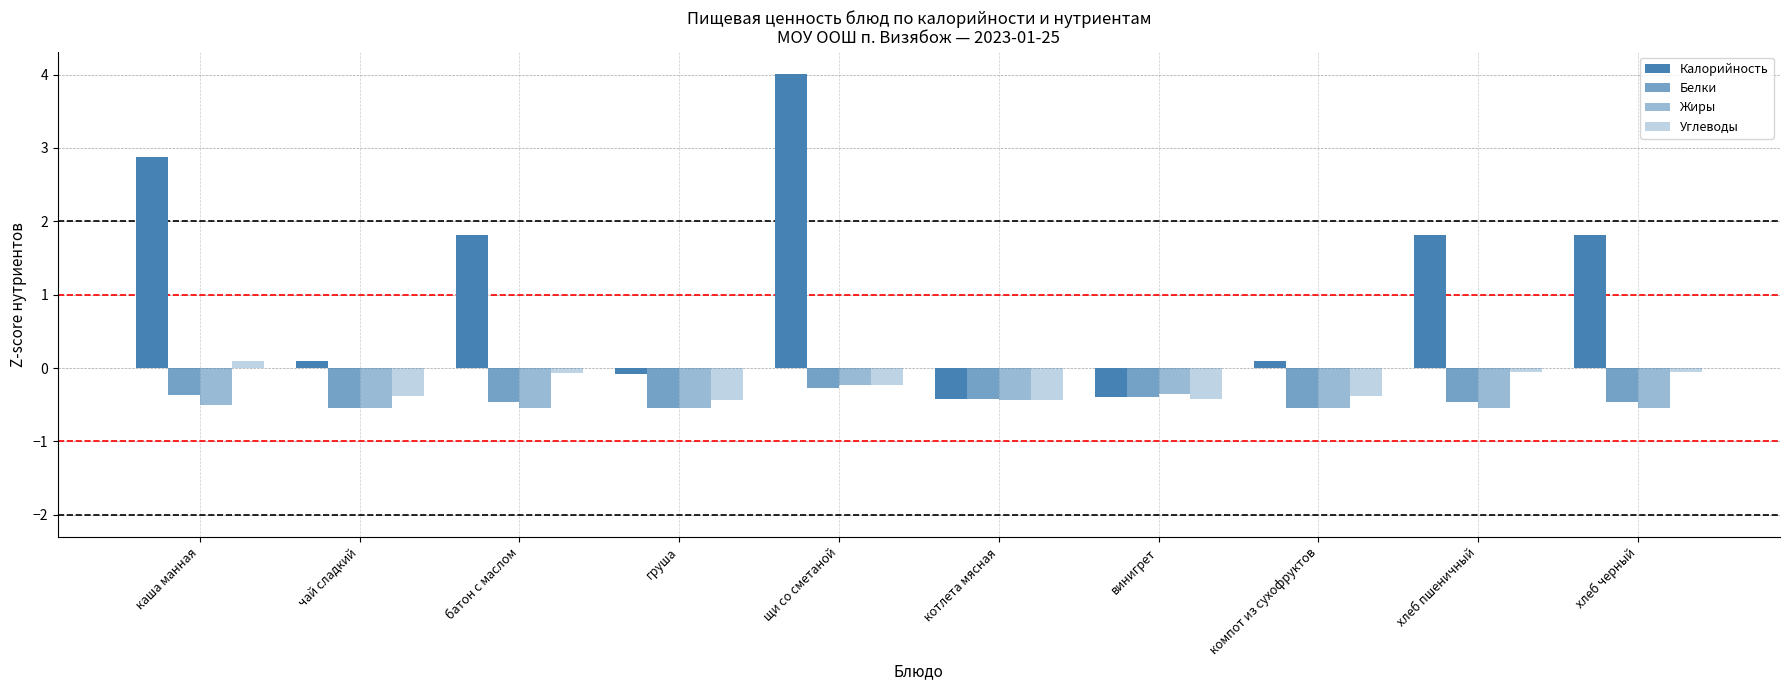

How many distinct data groups are displayed?

4